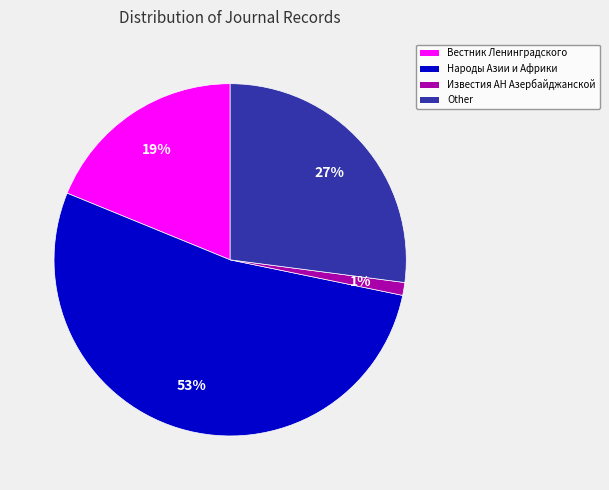

How many segments does this pie chart have?

4